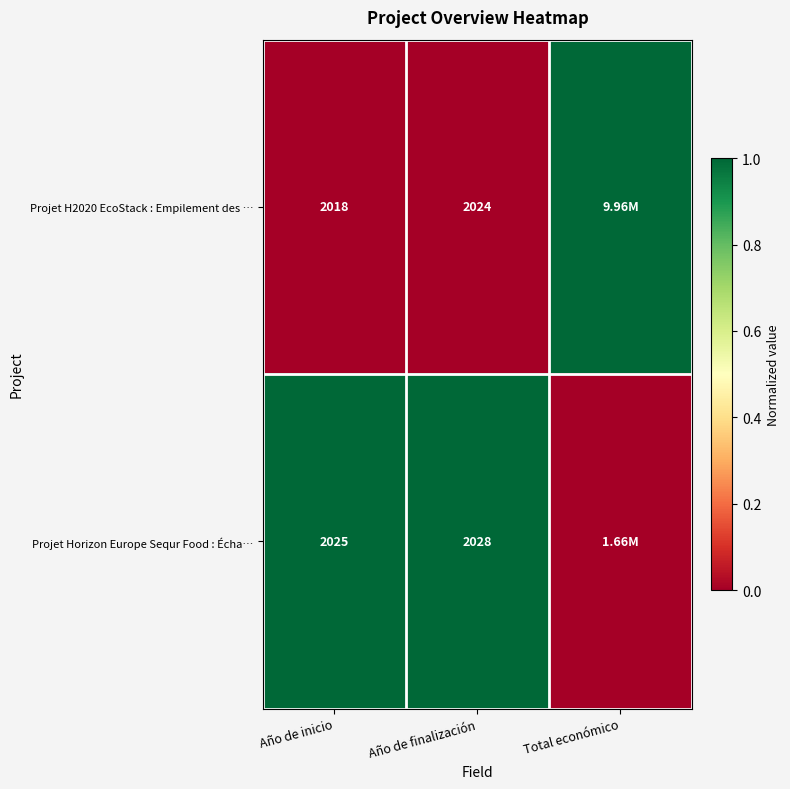

Which label corresponds to the largest value in the chart?

Total económico